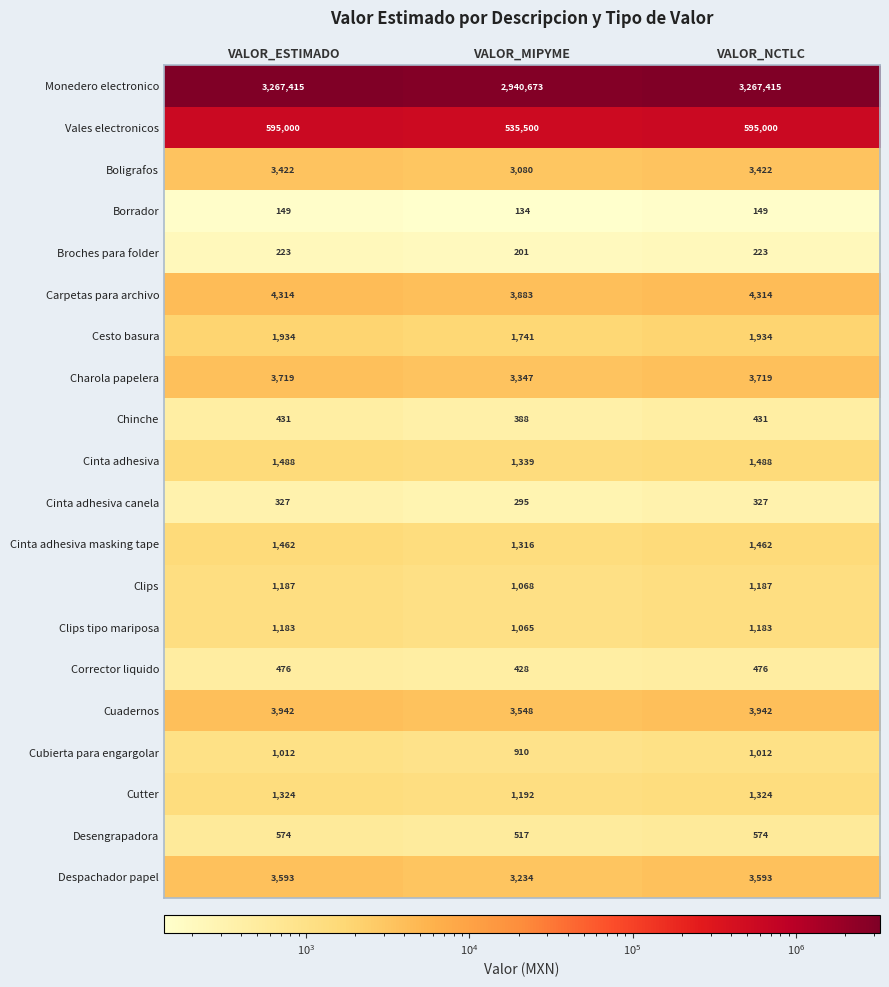

Between VALOR_ESTIMADO and VALOR_MIPYME, which series saw the biggest shift?

Monedero electronico